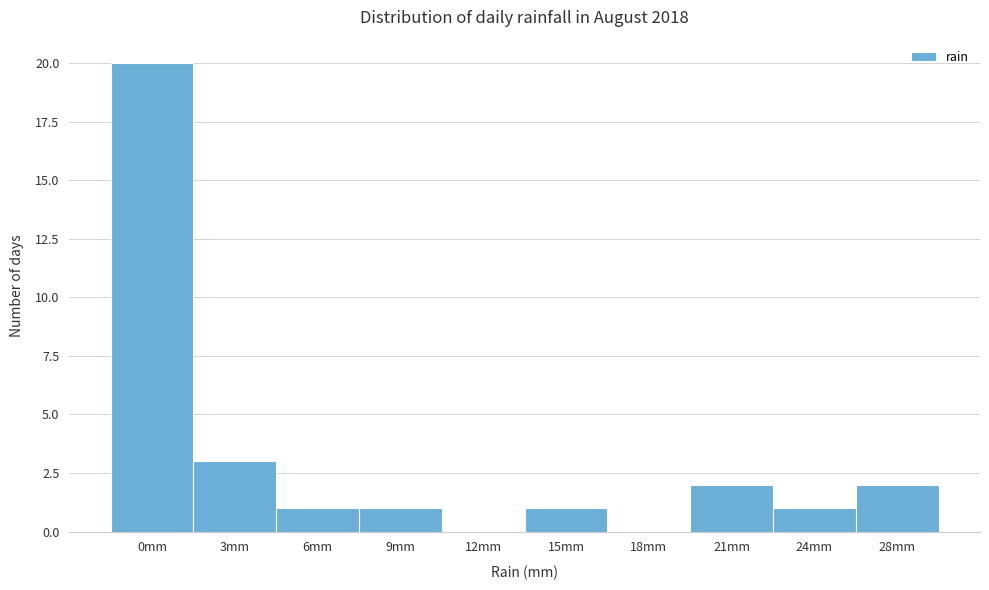

Reading left to right, extract all data points from this chart.

0mm=20	3mm=3	6mm=1	9mm=1	12mm=0	15mm=1	18mm=0	21mm=2	24mm=1	28mm=2